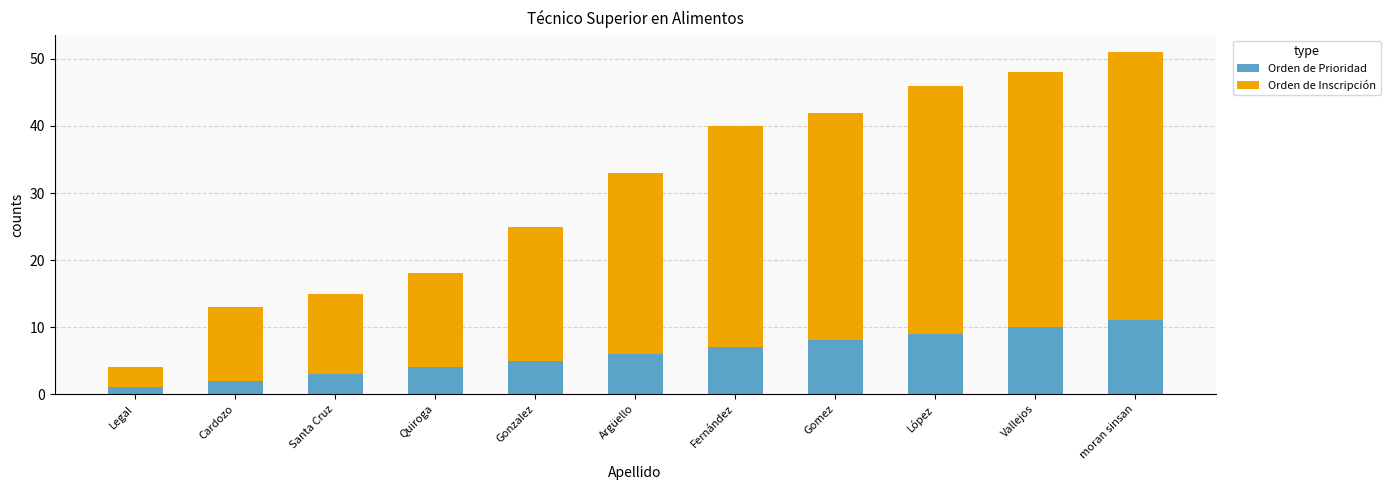

What is the maximum value for Orden de Prioridad?

11